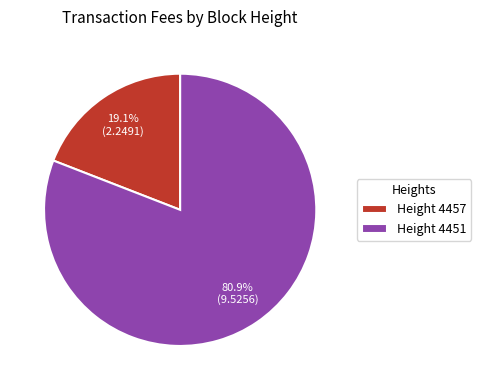

What is the largest slice in the pie chart?

Height 4451